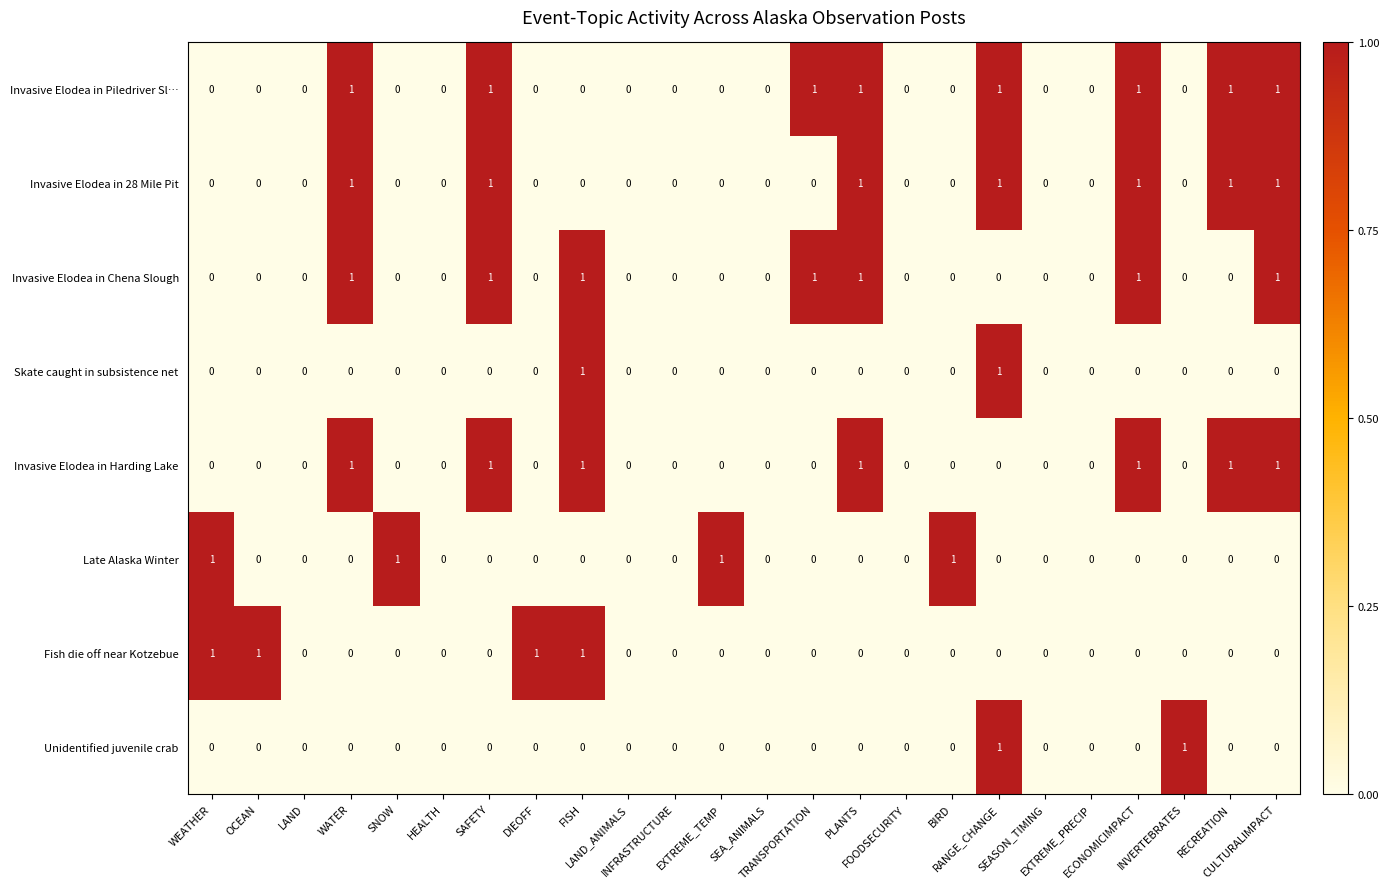

Count the Invasive Elodea in 28 Mile Pit values in the range 0 to 1.

24